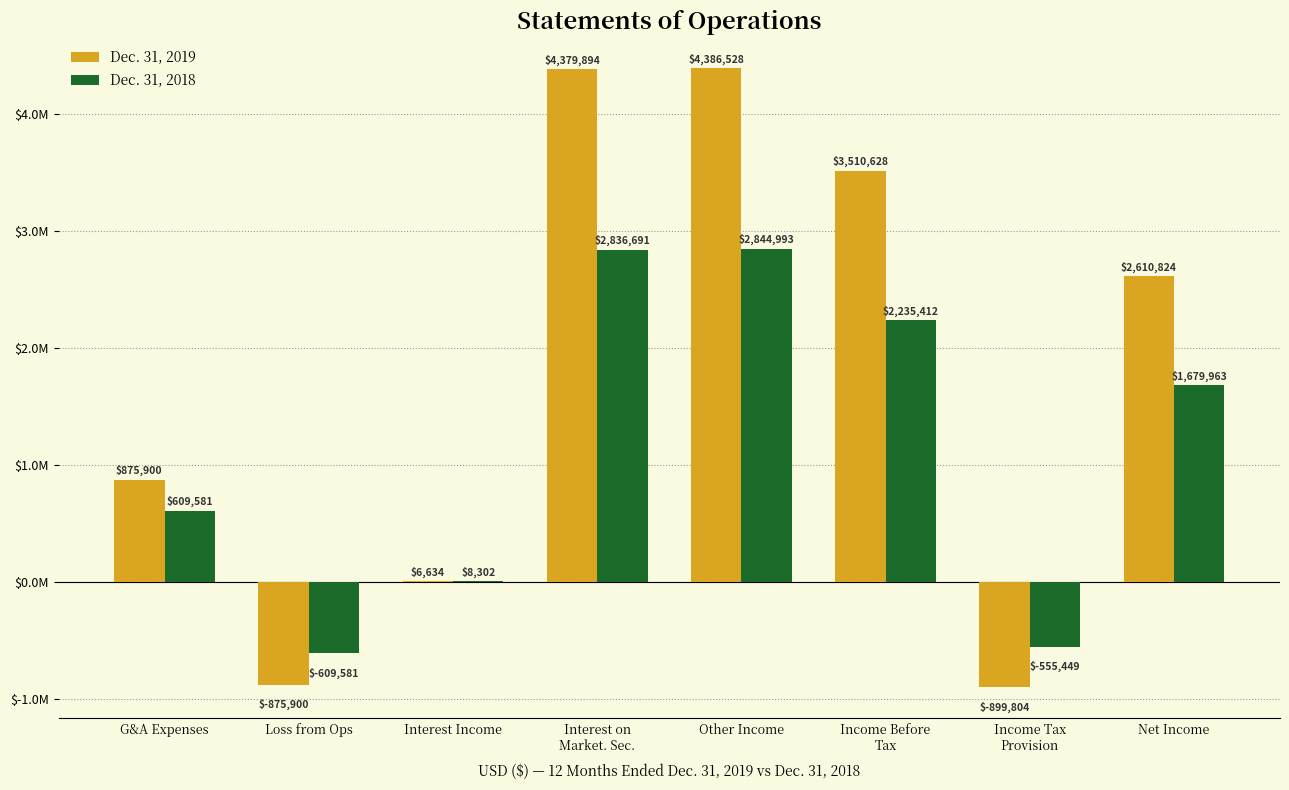

Where is Dec. 31, 2018 nearest to the value 1117706?

G&A Expenses